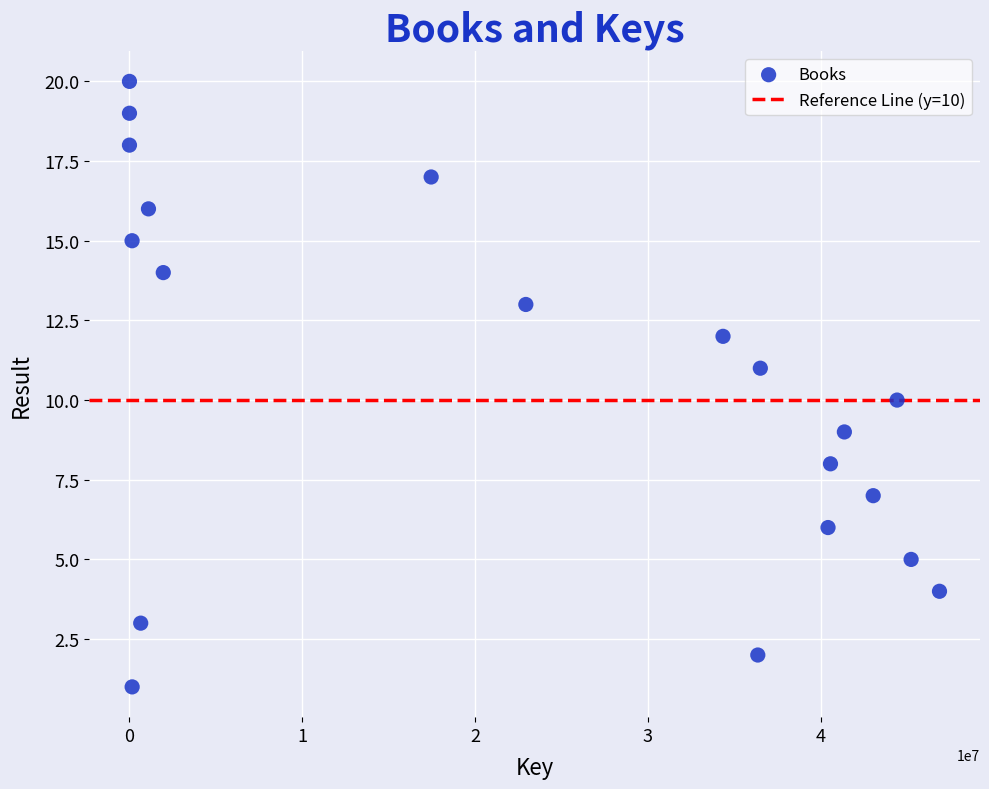

What is the range of X values (max minus min)?

46872844